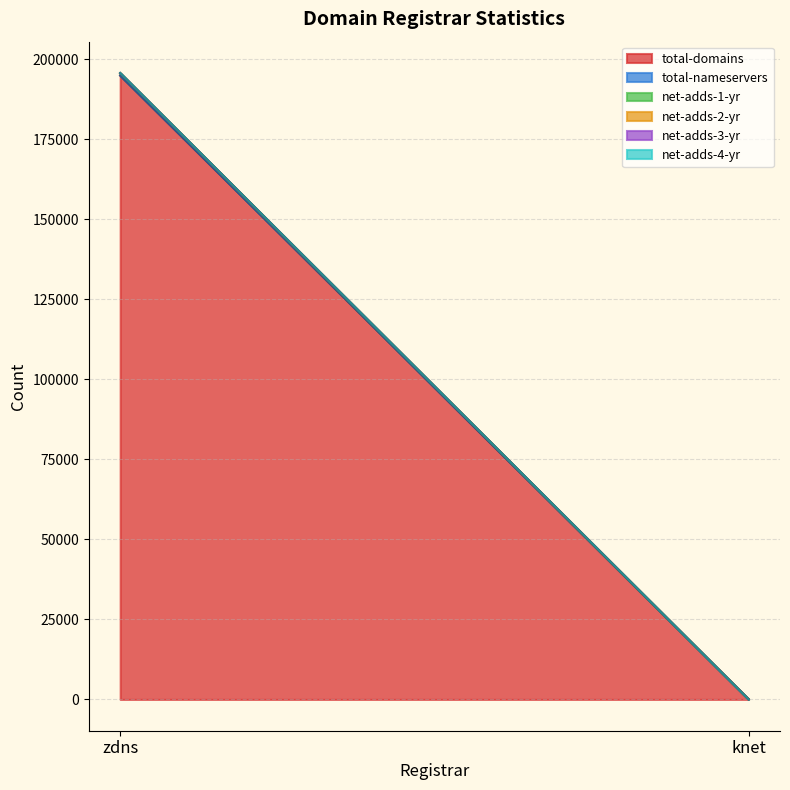

Is it true that net-adds-1-yr equals 680 at zdns?

True